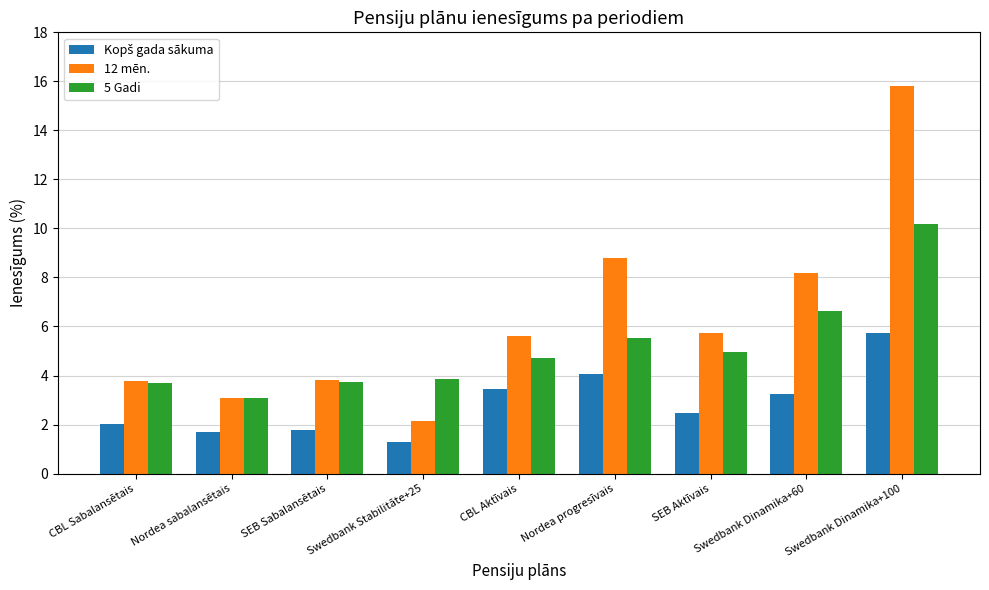

What is the highest value of the 12 mēn. series?

15.8